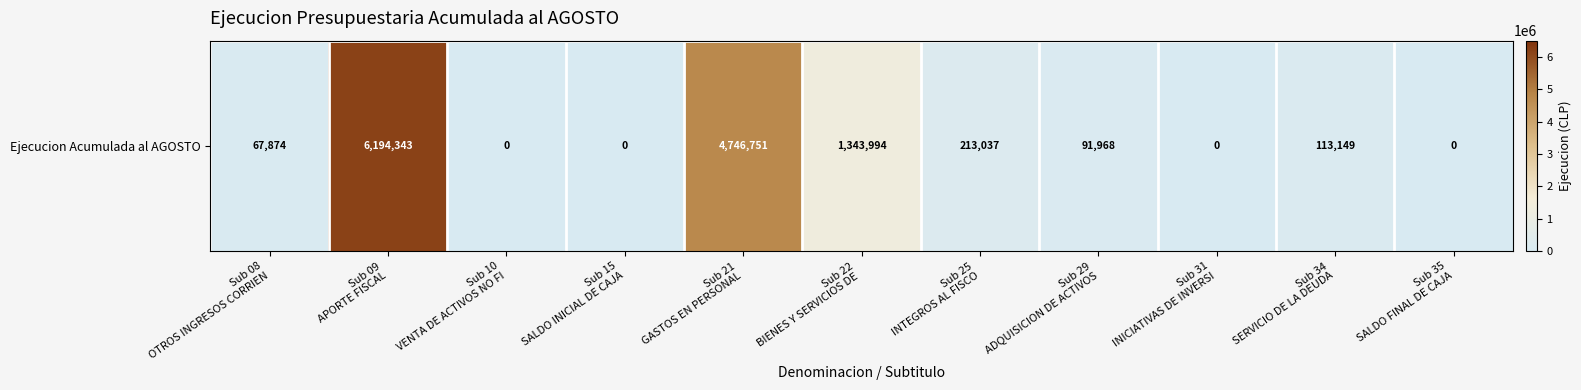

What is the change in value from Sub 22
BIENES Y SERVICIOS DE  to Sub 29
ADQUISICION DE ACTIVOS?

-1252026